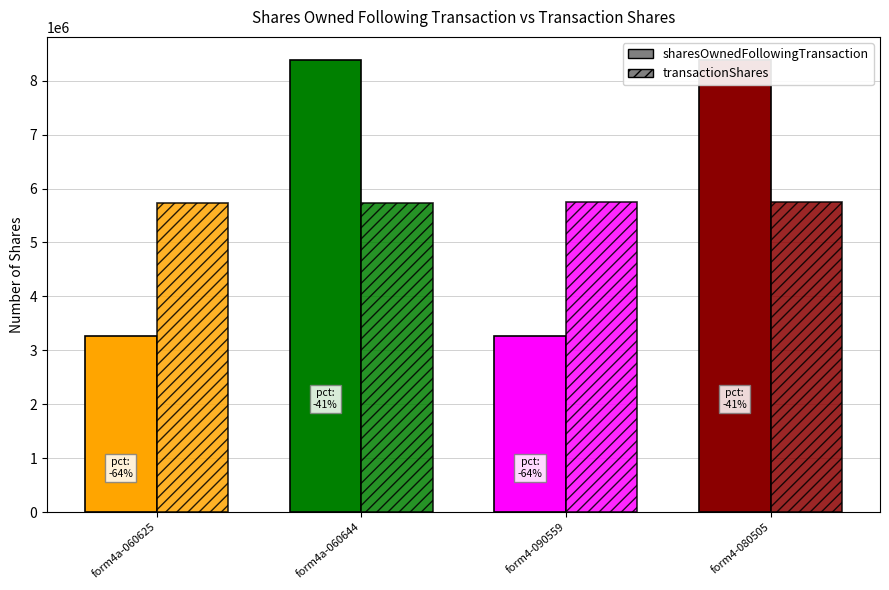

Rank the series by their maximum value, from lowest to highest.

transactionShares, sharesOwnedFollowingTransaction